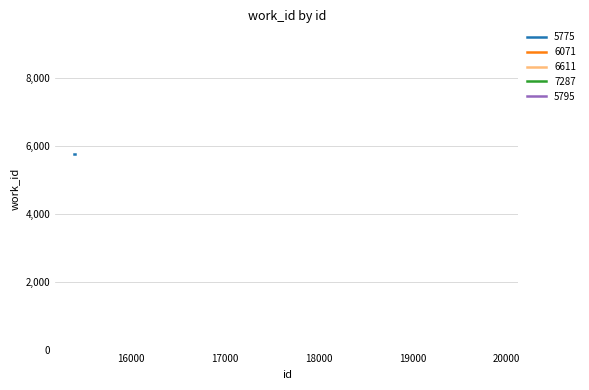

What is the smallest value displayed?

5775